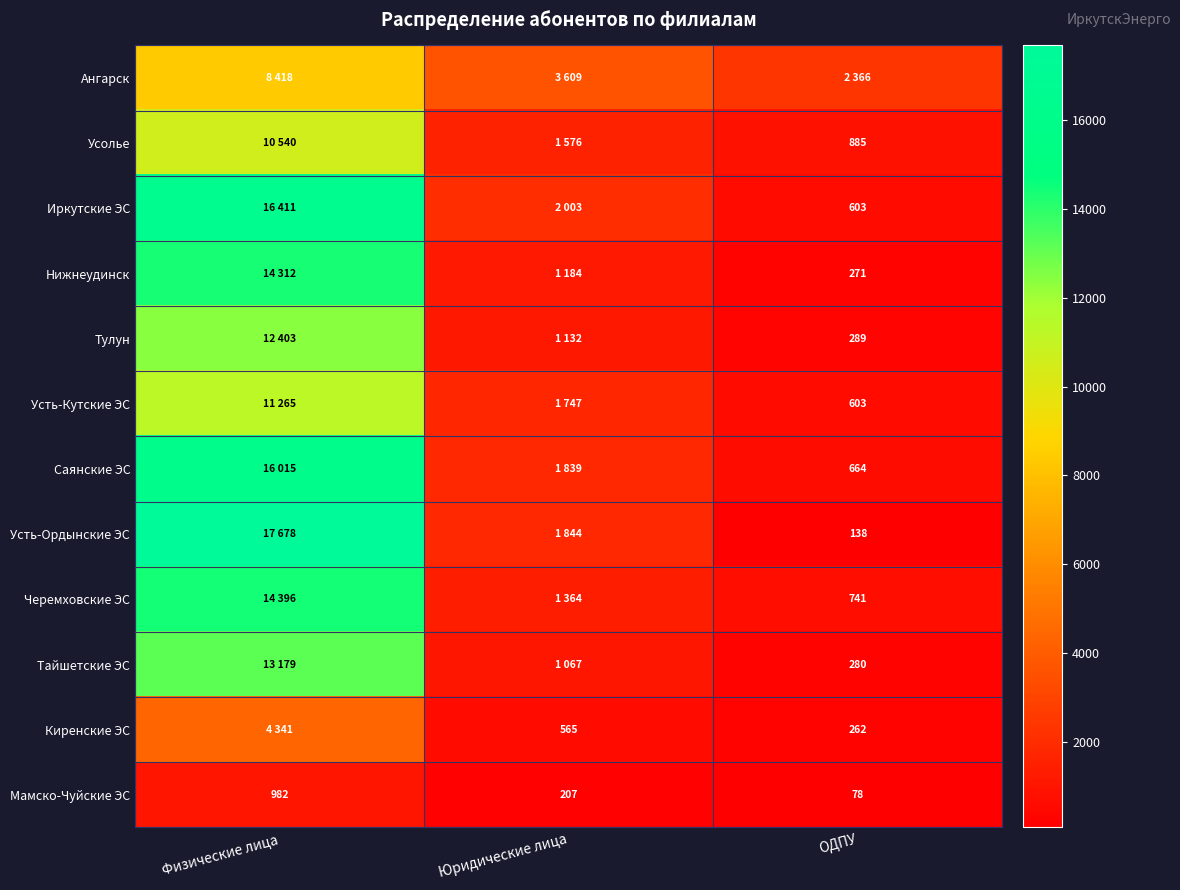

What is the total value across all series at Юридические лица?

18137